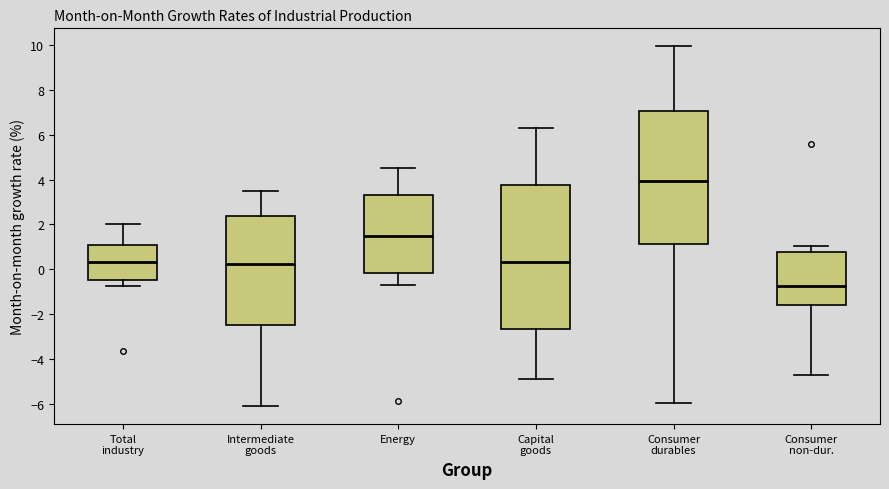

Reading left to right, transcribe this box plot: for each box, give where its median line is, the range the box spans, and where its two whiskers end, as read against the y-axis. The values are not printed on the chart, so give them approximately, as read against the axis.

Total industry: median 0.4, box -0.4 to 1.0, whiskers -0.8 to 2.0
Intermediate goods: median 0.2, box -2.6 to 2.4, whiskers -6.2 to 3.4
Energy: median 1.4, box -0.2 to 3.4, whiskers -0.8 to 4.6
Capital goods: median 0.4, box -2.6 to 3.8, whiskers -5.0 to 6.4
Consumer durables: median 4.0, box 1.2 to 7.0, whiskers -6.0 to 10.0
Consumer non-dur.: median -0.8, box -1.6 to 0.8, whiskers -4.8 to 1.0